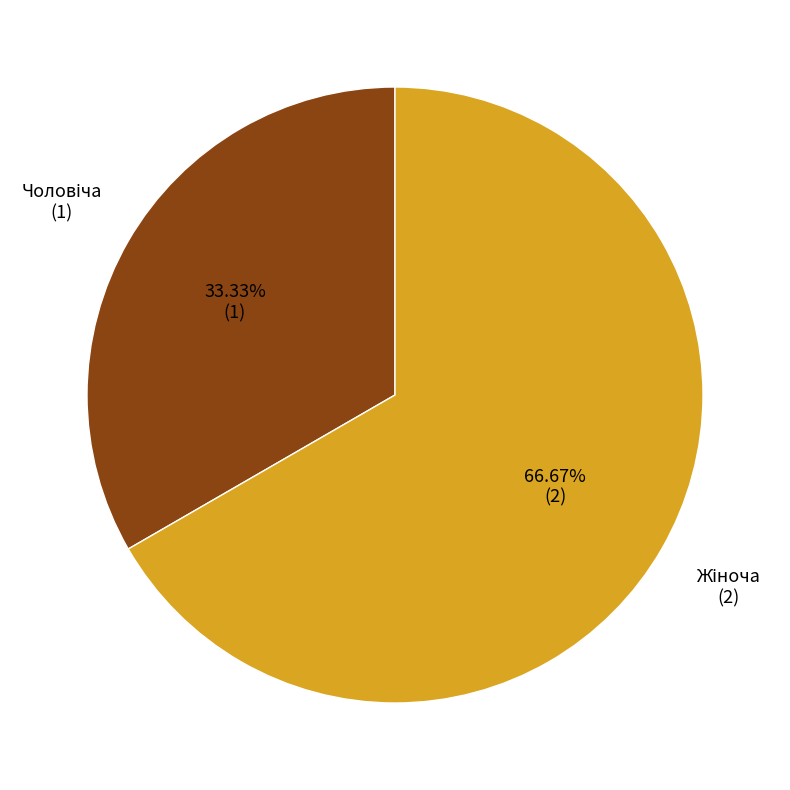

How many segments does this pie chart have?

2